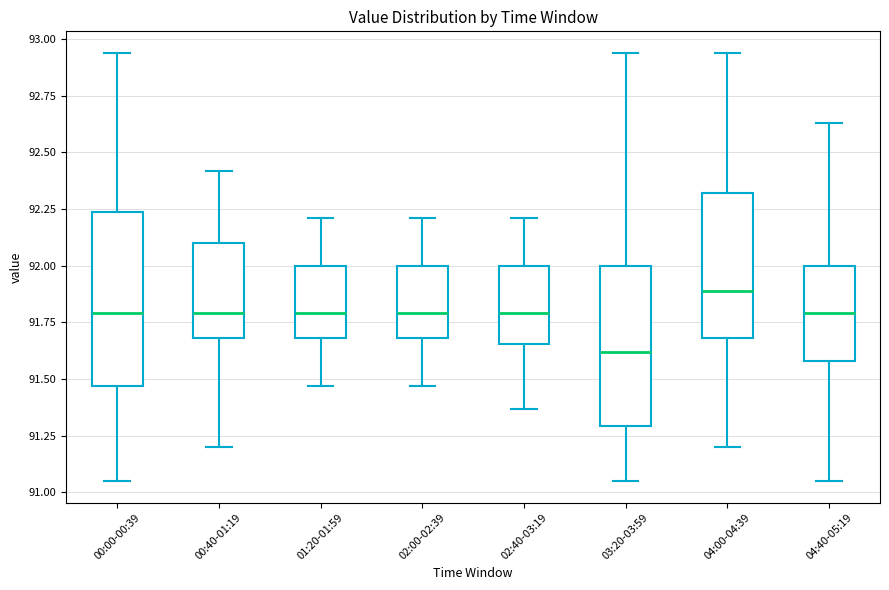

Reading left to right, read every box against the y-axis: the position of its median line, the range the box covers, and the ends of its whiskers. The values are not printed on the chart, so give them approximately, as read against the axis.

00:00-00:39: median 91.80, box 91.45 to 92.25, whiskers 91.05 to 92.95
00:40-01:19: median 91.80, box 91.70 to 92.10, whiskers 91.20 to 92.40
01:20-01:59: median 91.80, box 91.70 to 92.00, whiskers 91.45 to 92.20
02:00-02:39: median 91.80, box 91.70 to 92.00, whiskers 91.45 to 92.20
02:40-03:19: median 91.80, box 91.65 to 92.00, whiskers 91.35 to 92.20
03:20-03:59: median 91.60, box 91.30 to 92.00, whiskers 91.05 to 92.95
04:00-04:39: median 91.90, box 91.70 to 92.30, whiskers 91.20 to 92.95
04:40-05:19: median 91.80, box 91.60 to 92.00, whiskers 91.05 to 92.65